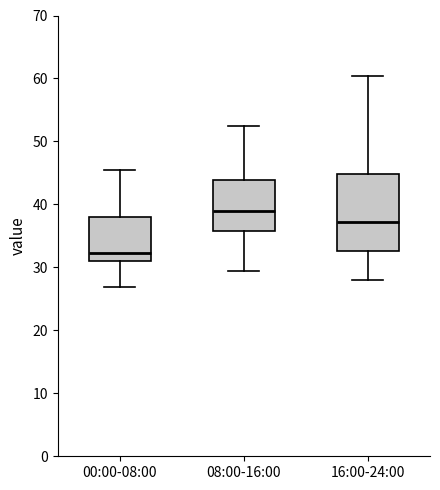

Reading left to right, transcribe this box plot: for each box, give where its median line is, the range the box spans, and where its two whiskers end, as read against the y-axis. The values are not printed on the chart, so give them approximately, as read against the axis.

00:00-08:00: median 32, box 31 to 38, whiskers 27 to 45
08:00-16:00: median 39, box 36 to 44, whiskers 29 to 53
16:00-24:00: median 37, box 33 to 45, whiskers 28 to 60